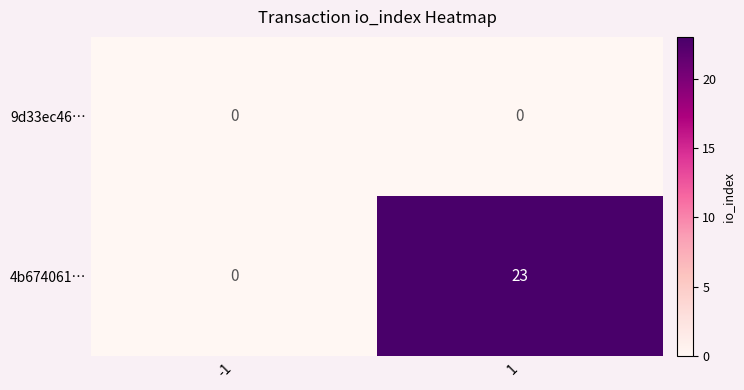

Rank the series at 1 from highest to lowest value.

4b674061…, 9d33ec46…